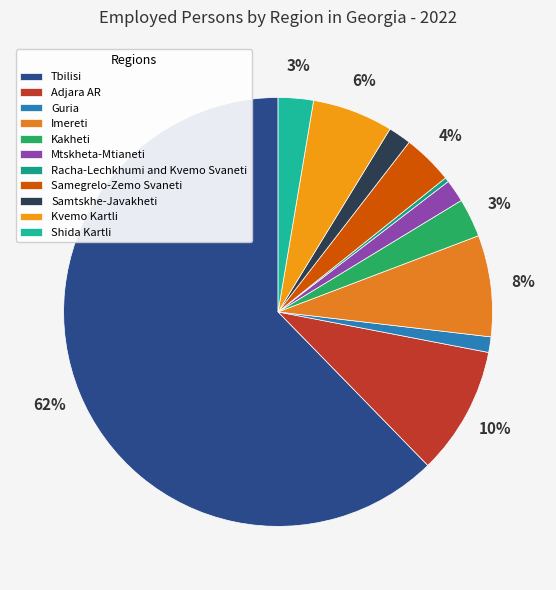

Does Tbilisi account for over 50% of the chart?

Yes